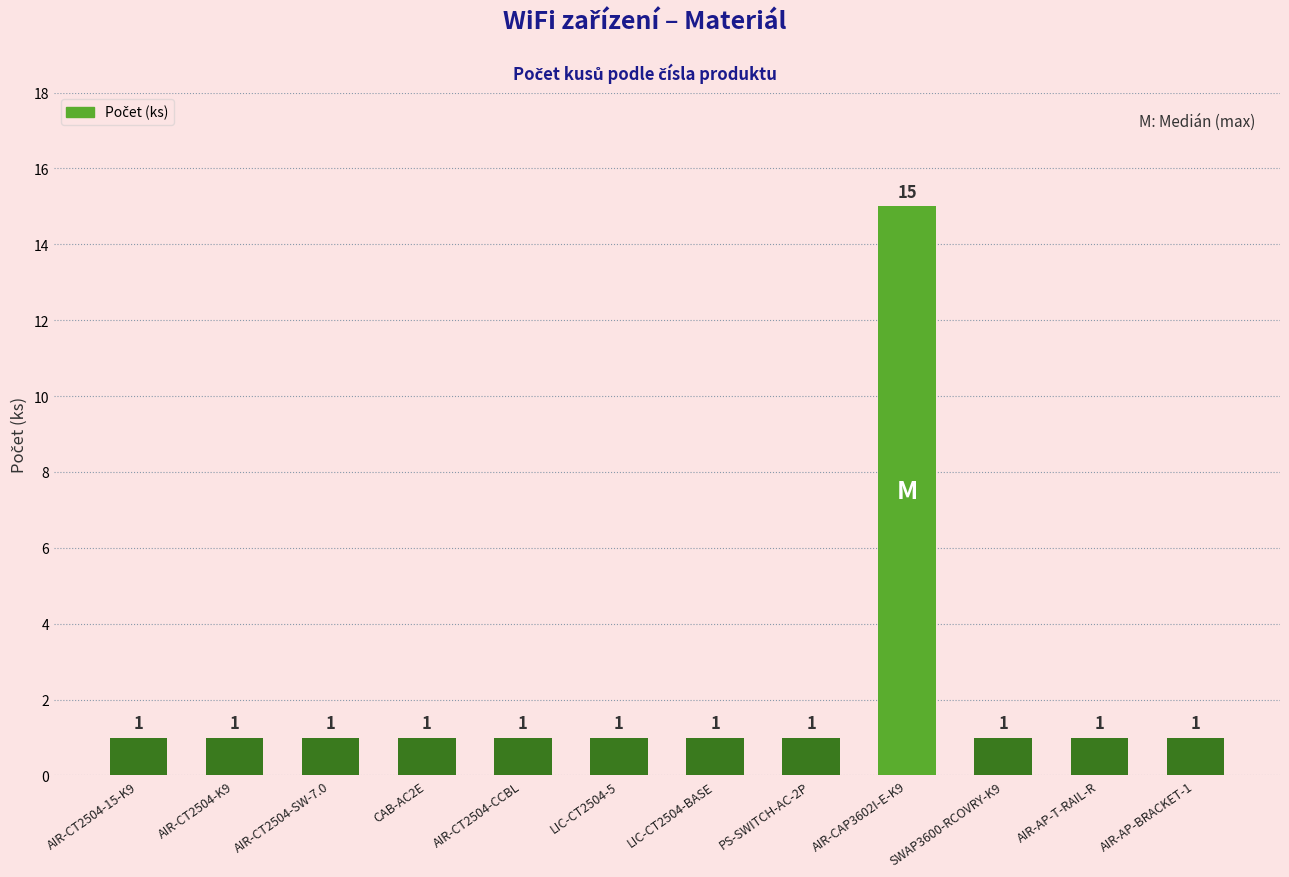

What is the value of the 3rd bar from the left?

1